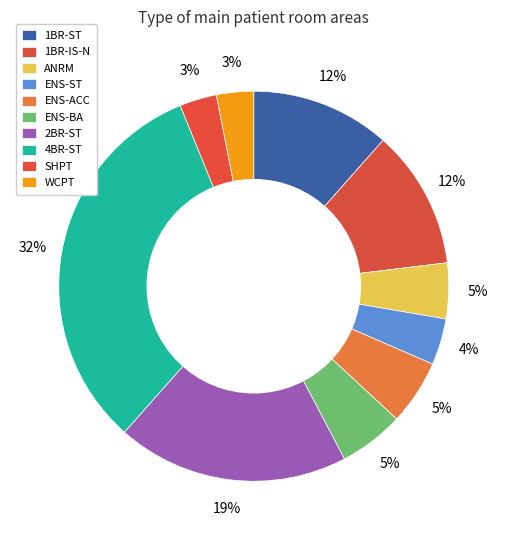

How many slices are in this pie chart?

10